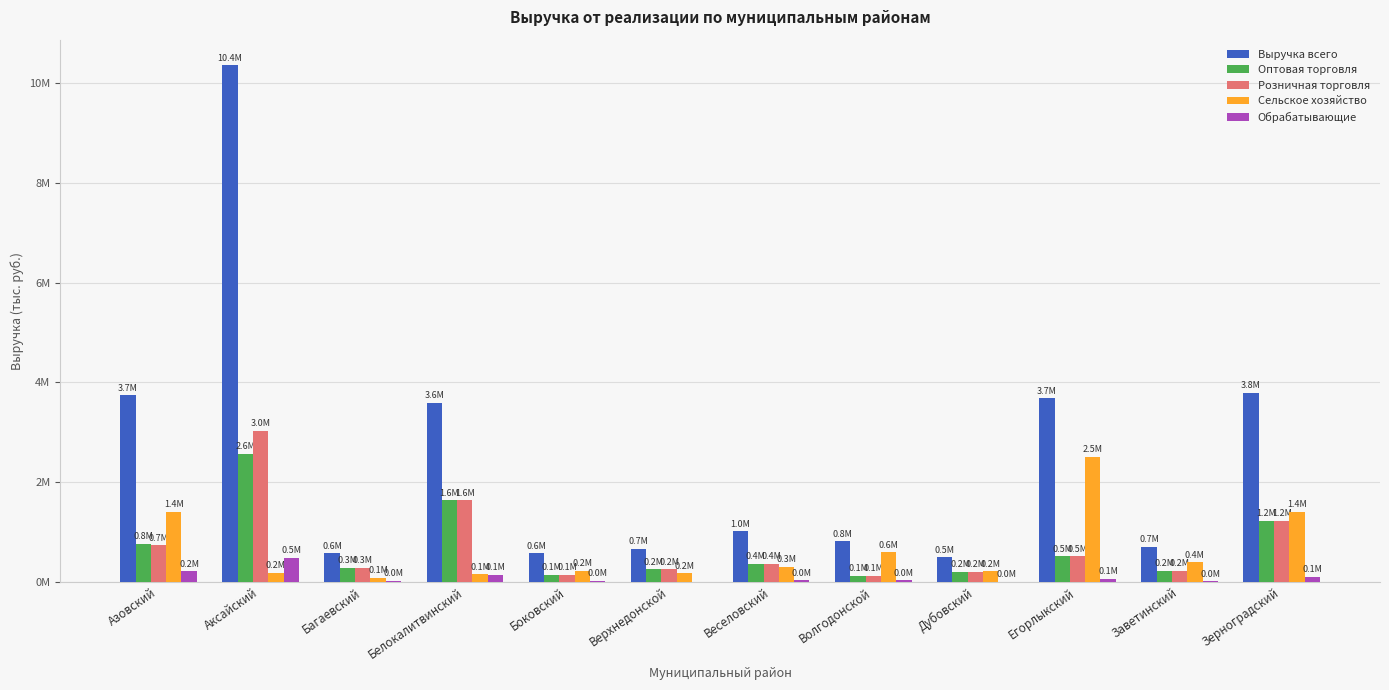

At which category is the sum across all series the highest?

Аксайский